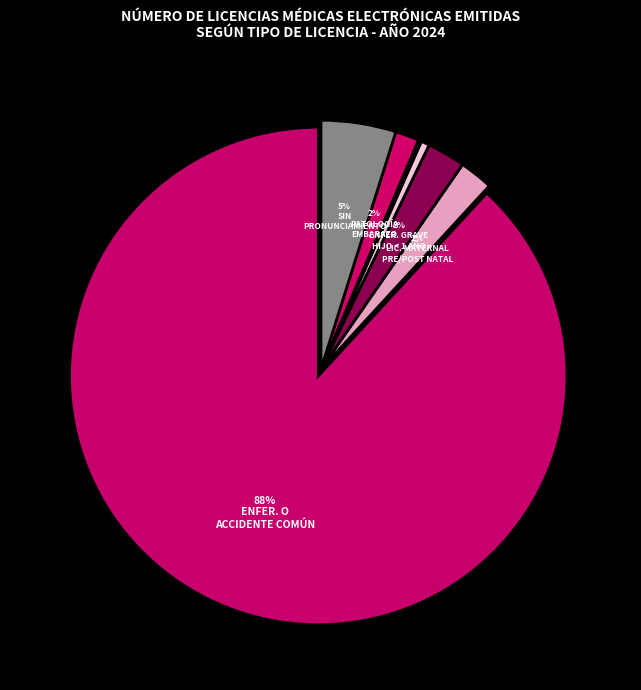

To the nearest percent, what is the average slice percentage?

12%